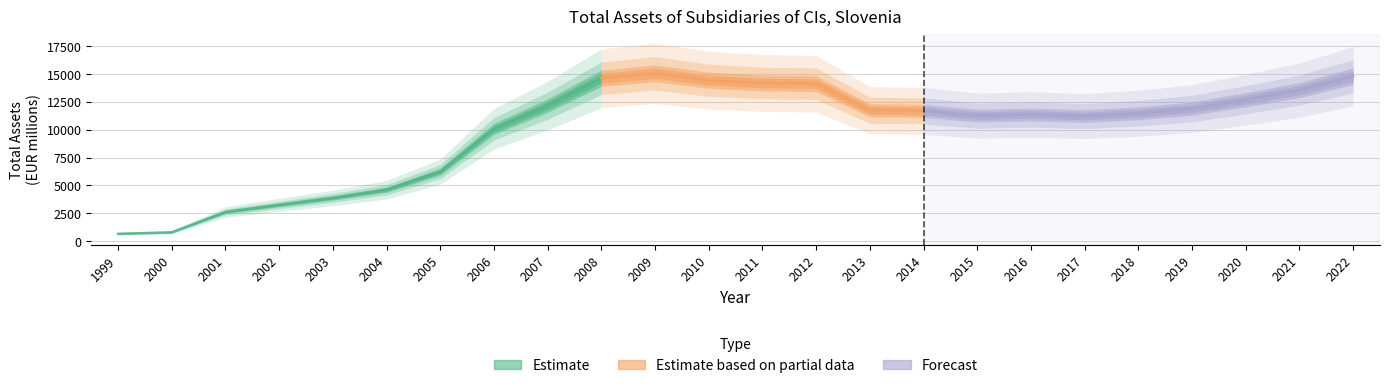

What is the value of the 10th point from the left?

14611.0